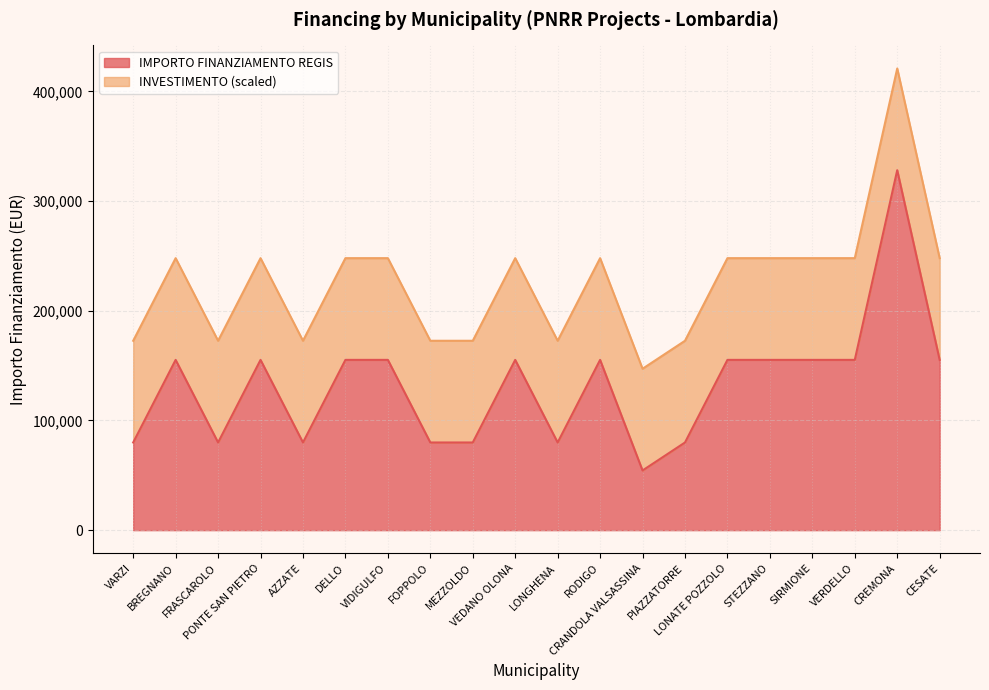

The value at VARZI is 136470. True or false?

False